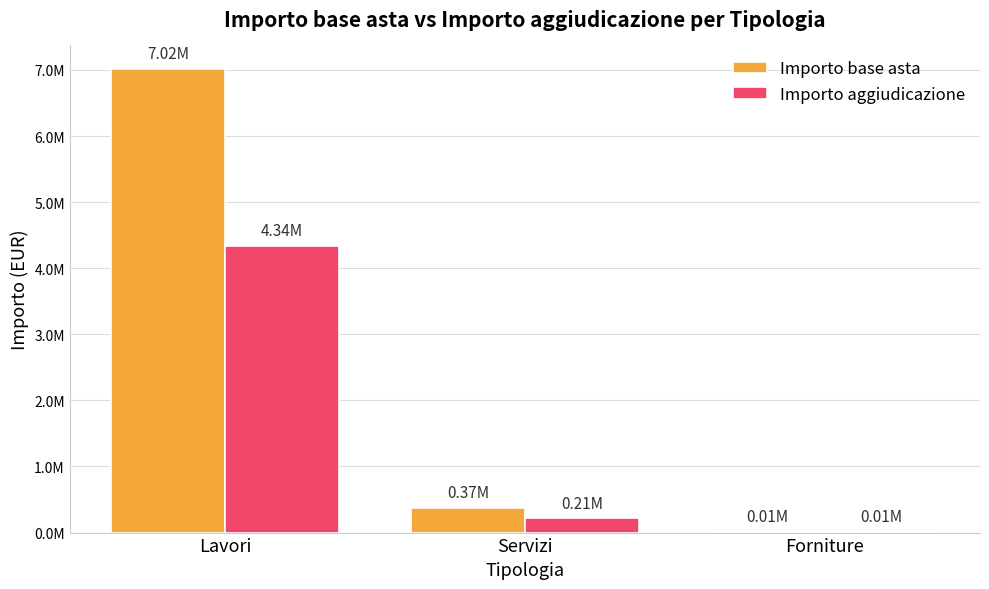

Rank the categories by Importo aggiudicazione value from lowest to highest.

Forniture, Servizi, Lavori